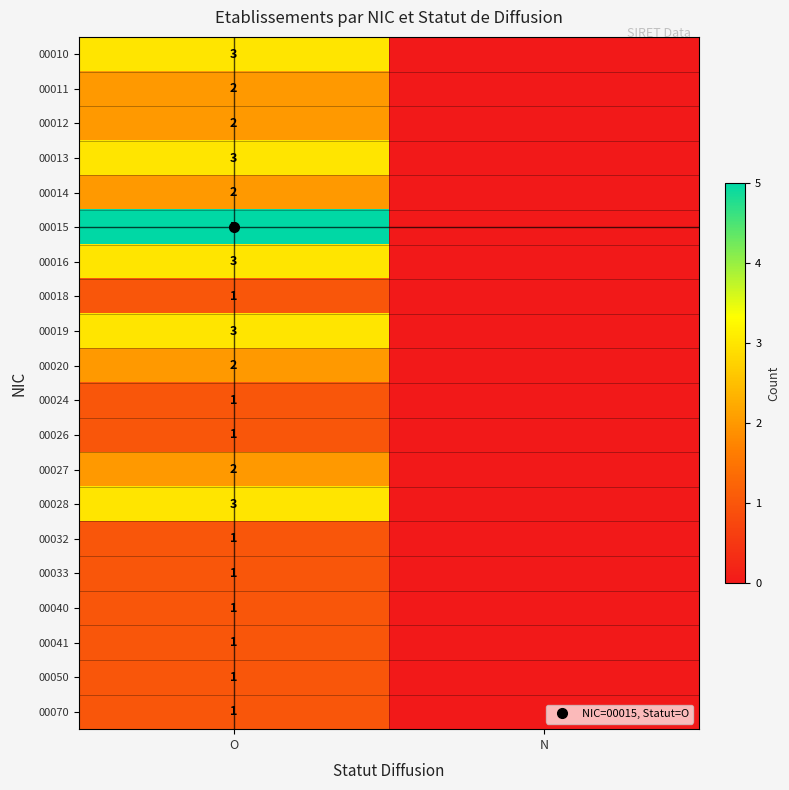

Where is 00018 nearest to the value 0?

N